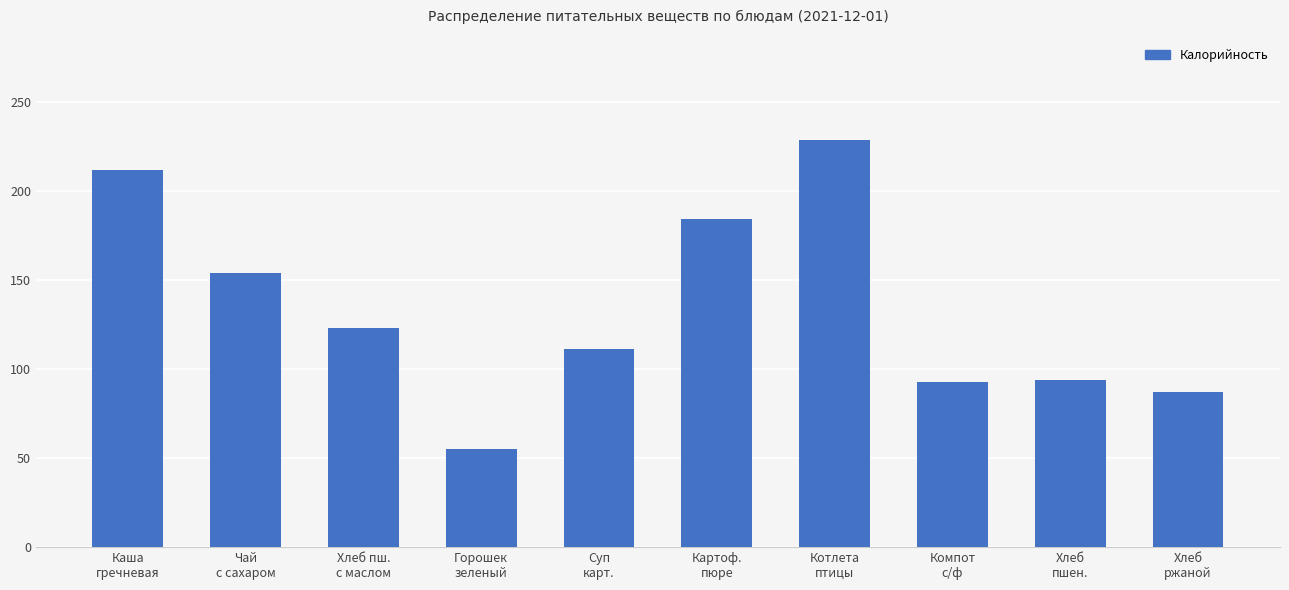

What is the change in value from Хлеб пш.
с маслом to Компот
с/ф?

-30.0